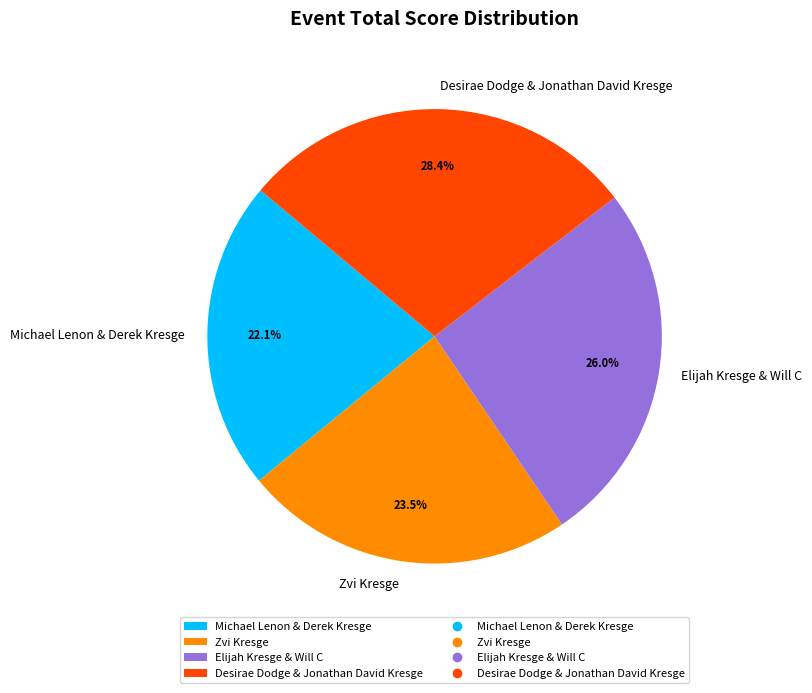

What portion of the pie excludes Desirae Dodge & Jonathan David Kresge?

71.6%